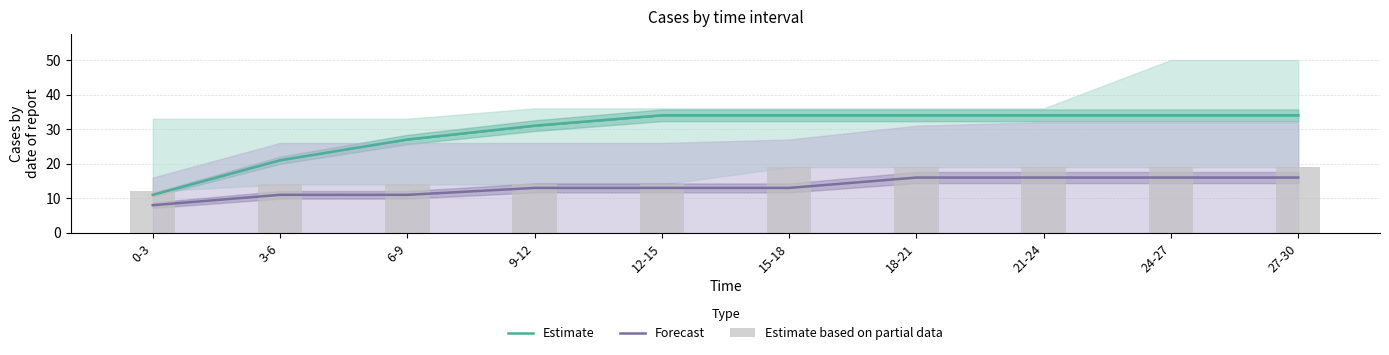

The Forecast series shows 16 at 21-24. True or false?

True